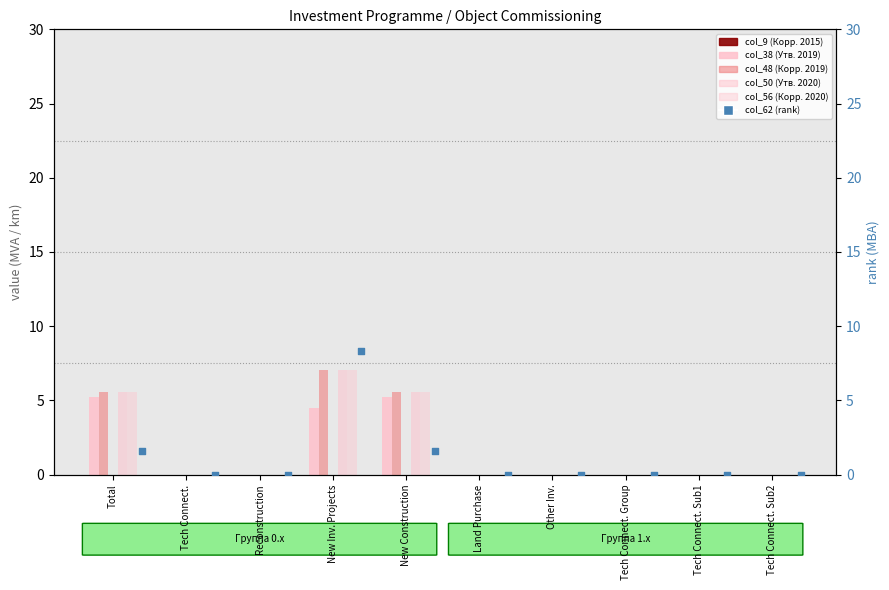

At how many categories does at least one series exceed 7?

1